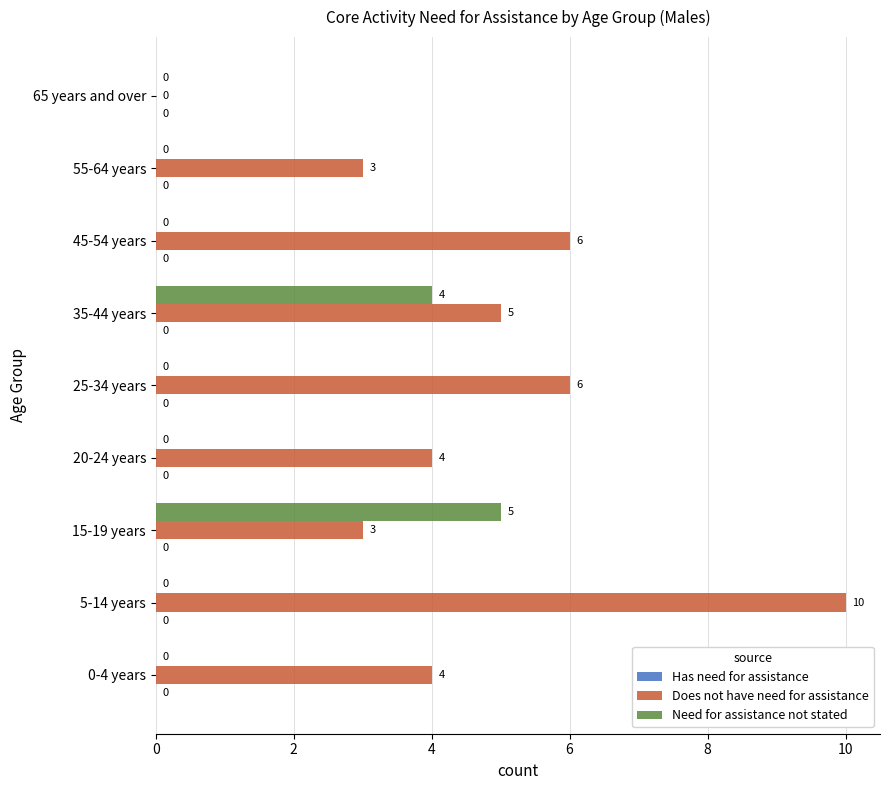

True or false: Need for assistance not stated has a value of 0 at 5-14 years.

True